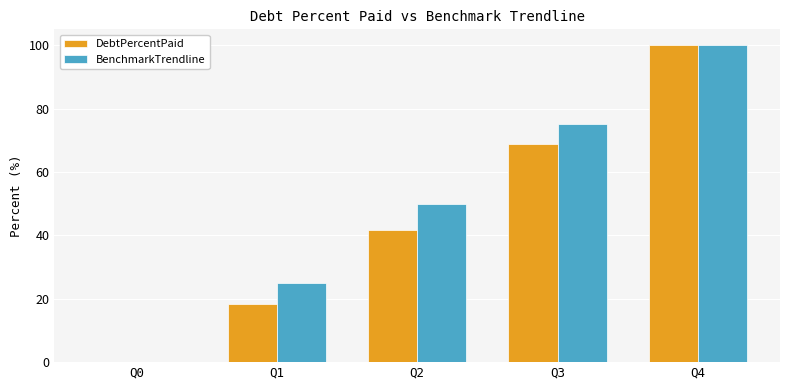

Which series changed the most between Q1 and Q4?

DebtPercentPaid